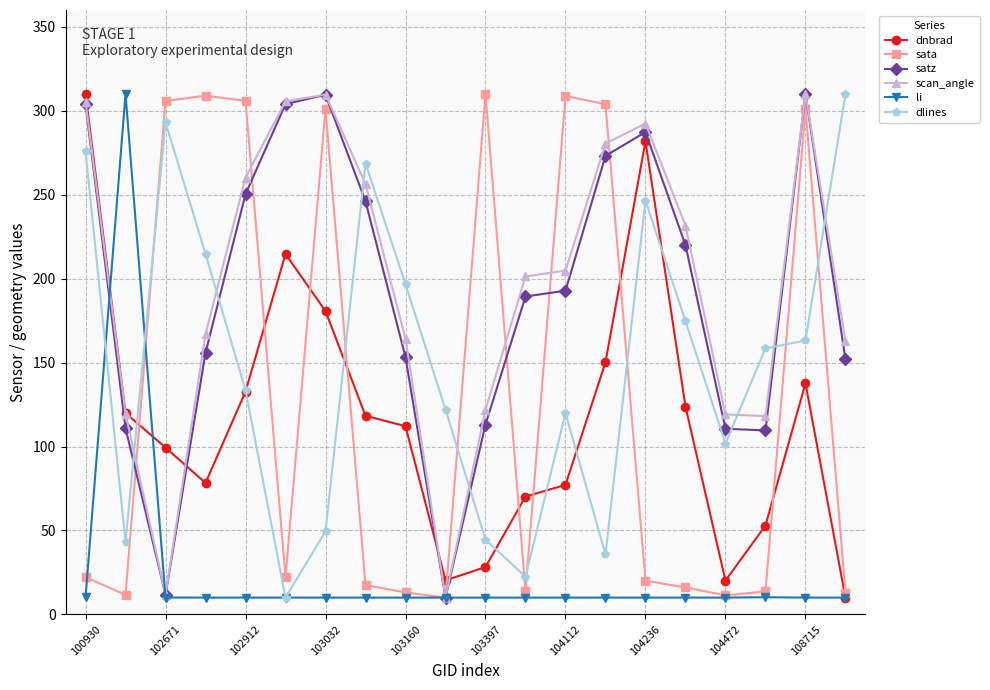

True or false: sata has more than 1 points higher than both neighbors.

True